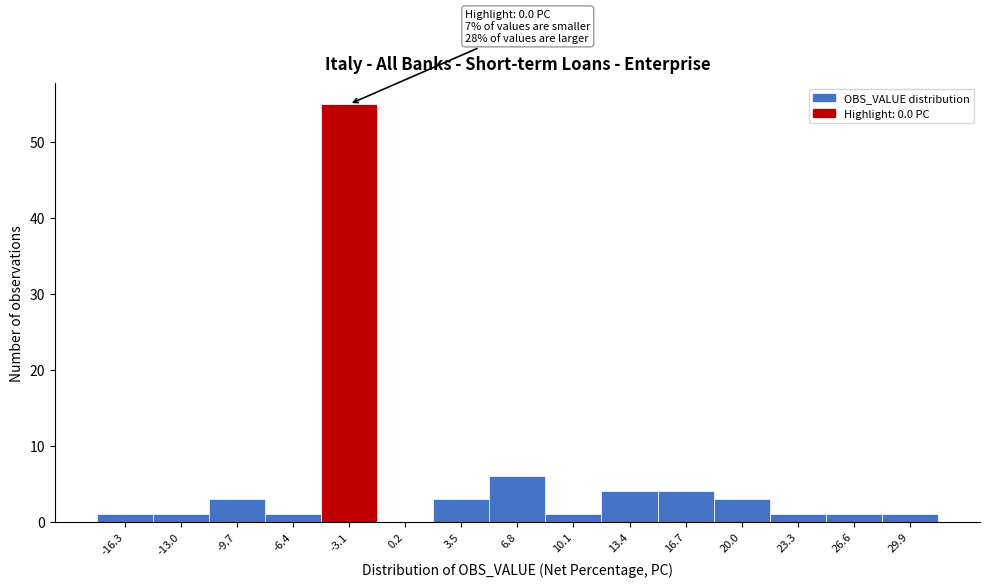

Reading right to left, what are all the values shown in this chart?

29.9=1	26.6=1	23.3=1	20.0=3	16.7=4	13.4=4	10.1=1	6.8=6	3.5=3	0.2=0	-3.1=55	-6.4=1	-9.7=3	-13.0=1	-16.3=1